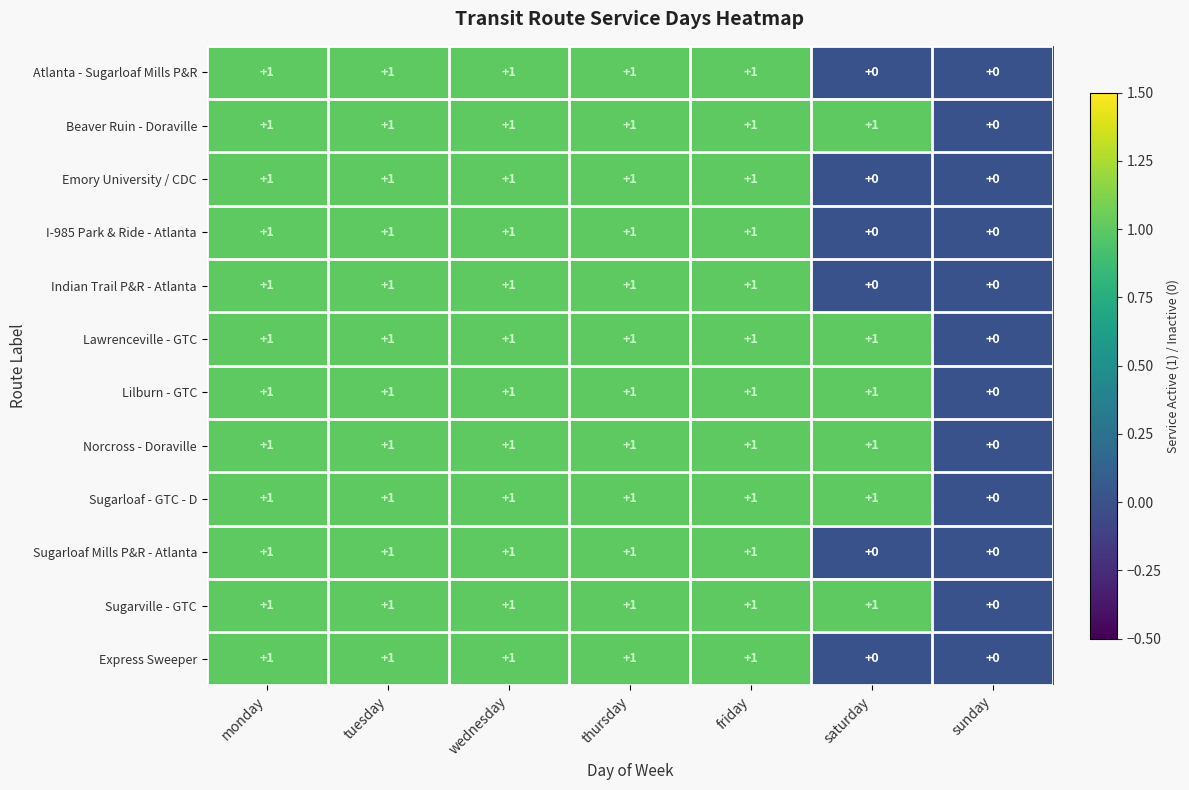

How many I-985 Park & Ride - Atlanta values are between 0 and 1?

7